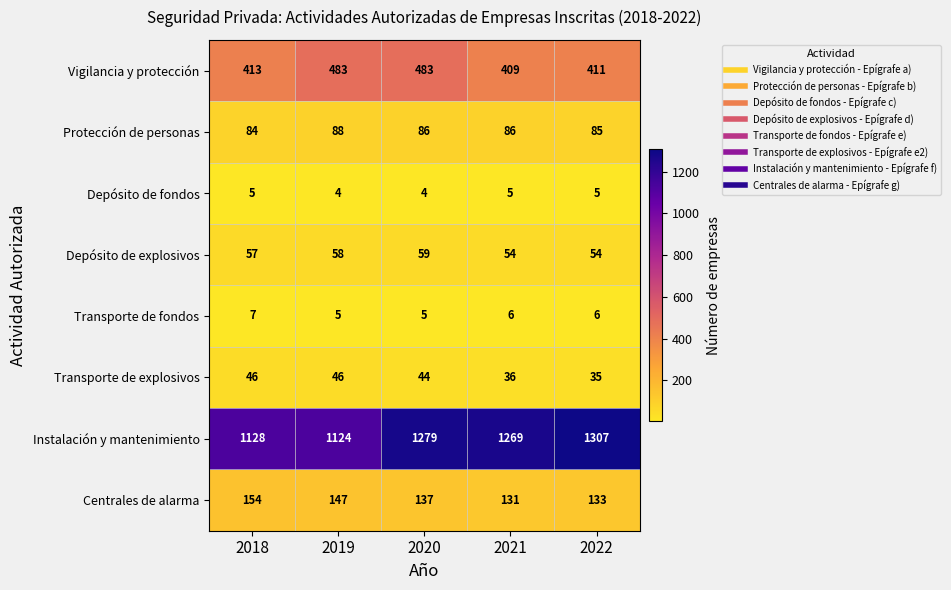

What is the maximum value shown in the chart?

1307